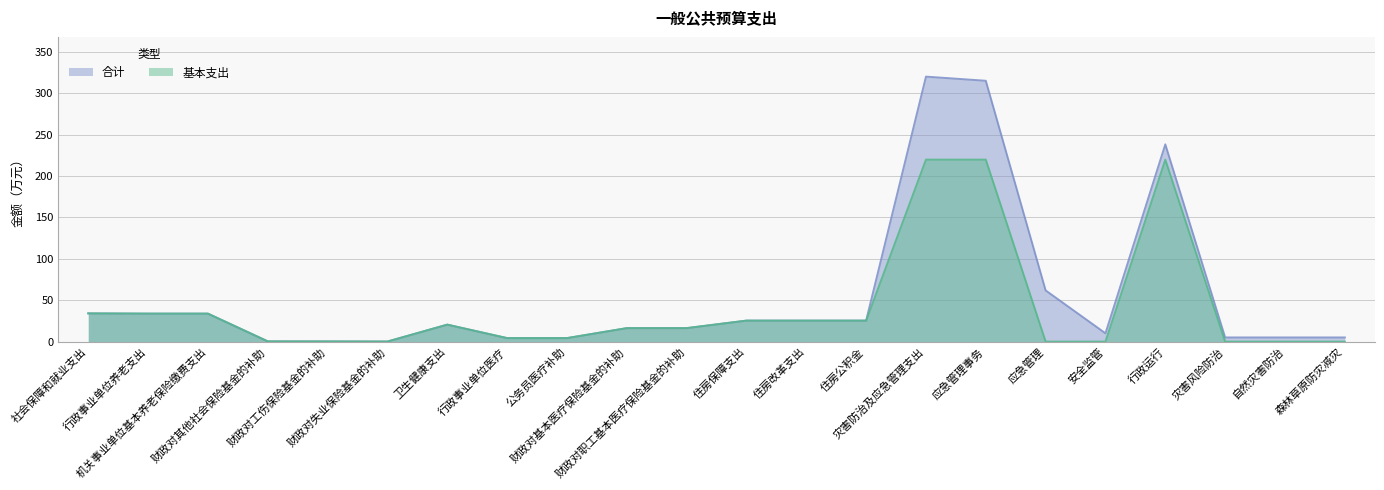

Reading left to right, extract all data points from this chart.

合计: 34.1	33.8	33.8	0.3	0.2	0.1	20.5	4.2	4.2	16.3	16.3	25.4	25.4	25.4	320.3	315.3	61.9	10.0	238.4	5.0	5.0	5.0
基本支出: 34.1	33.8	33.8	0.3	0.2	0.1	20.5	4.2	4.2	16.3	16.3	25.4	25.4	25.4	219.9	219.9	0.0	0.0	219.9	0.0	0.0	0.0